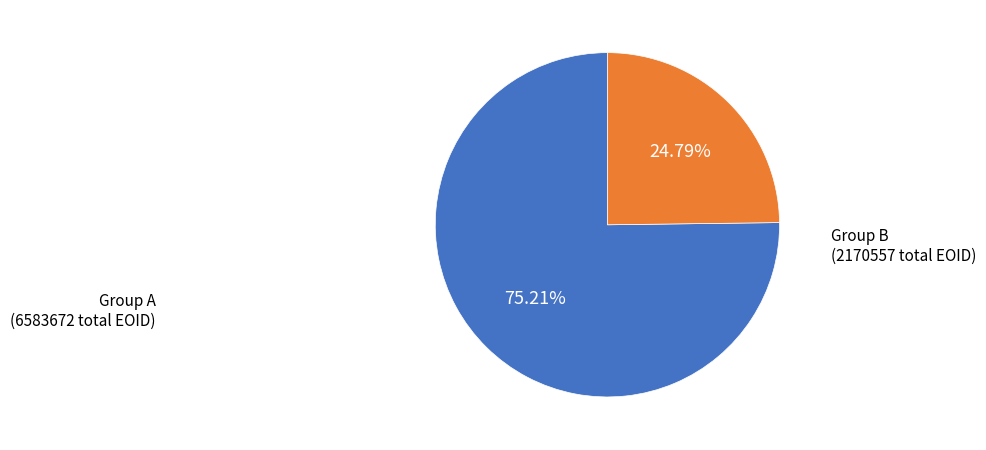

Does any single category account for the majority?

Yes